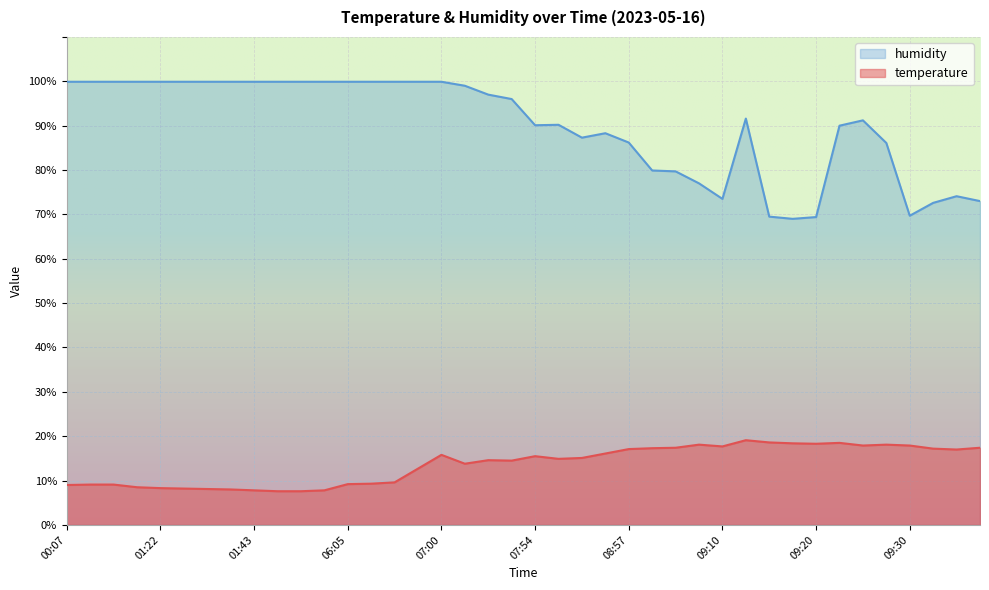

Which label corresponds to the largest value in the chart?

00:07